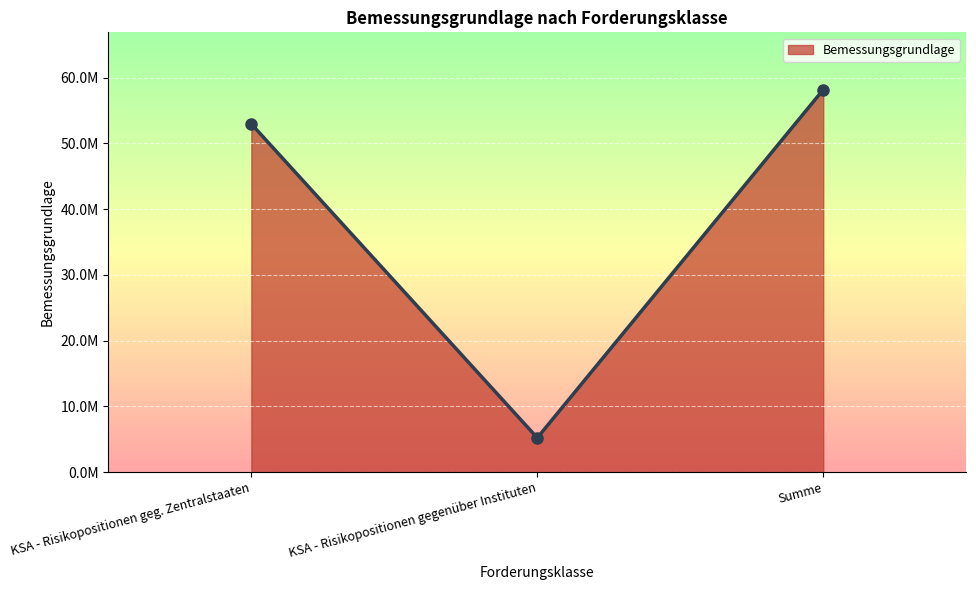

What is the value of the 2nd point from the left?

5211119.8